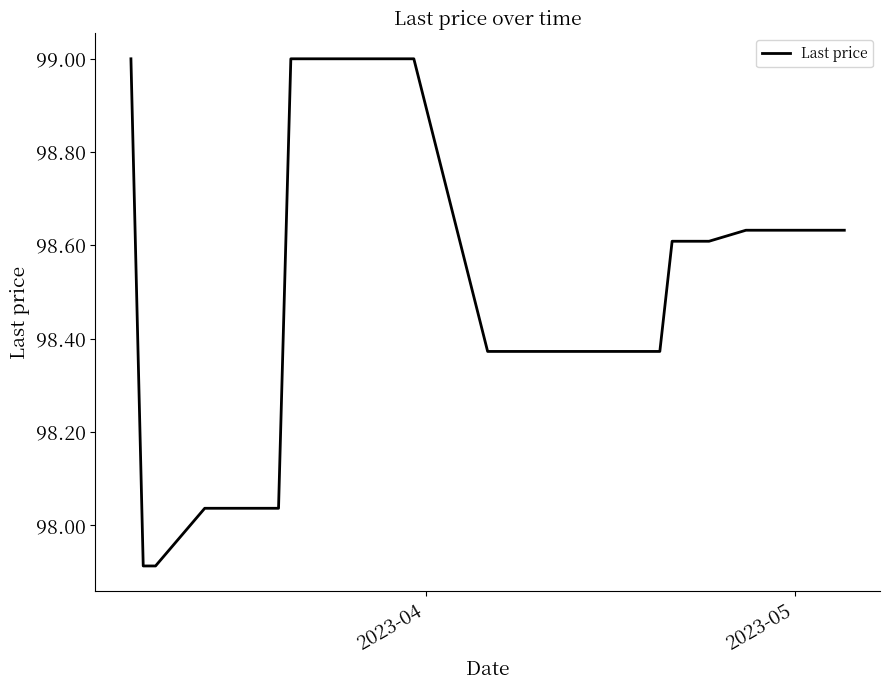

Does the chart have visible grid lines?

No